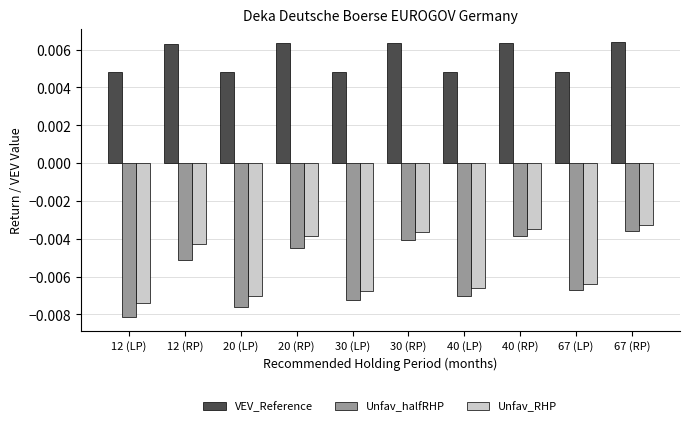

Which series has the largest range (max minus min)?

Unfav_halfRHP